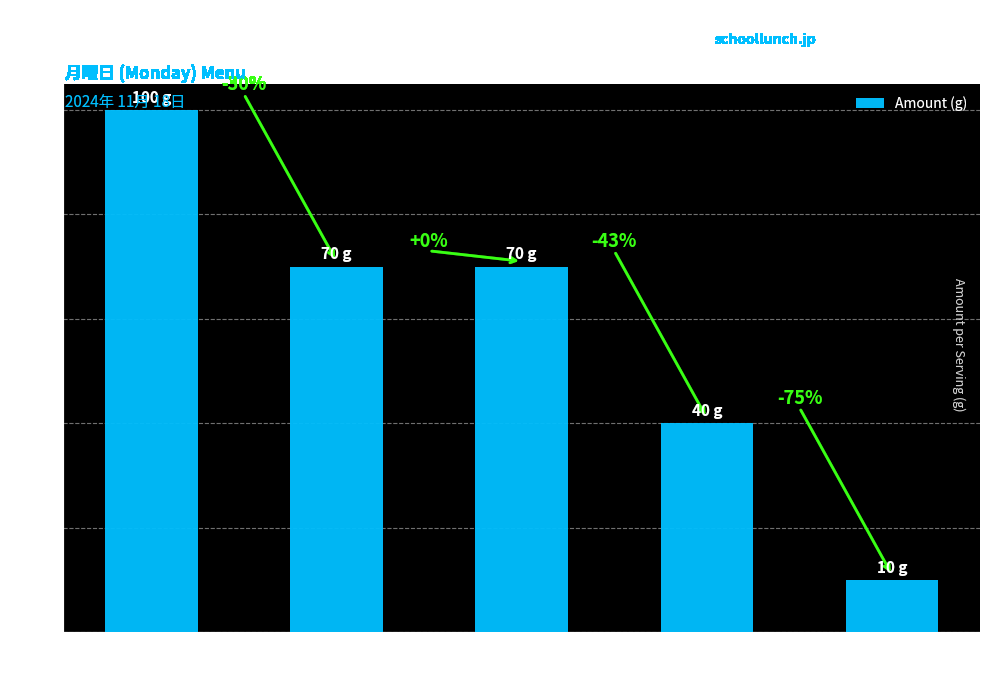

Which label corresponds to the smallest value in the chart?

にんじん